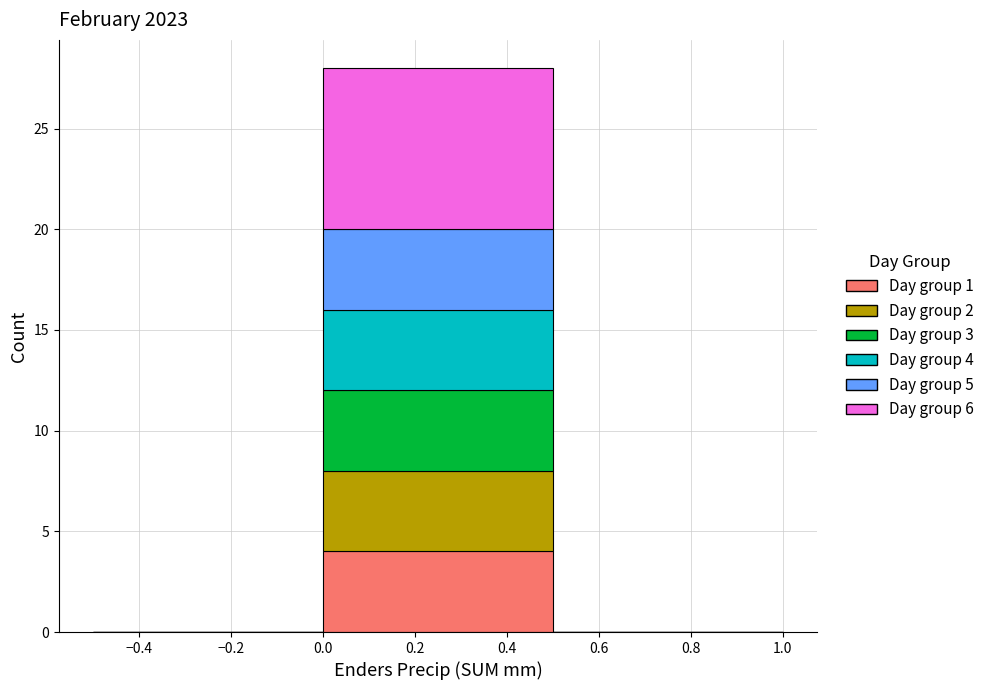

Which range on the x-axis has the tallest stacked bar (by total height)?

0.0 to 0.5